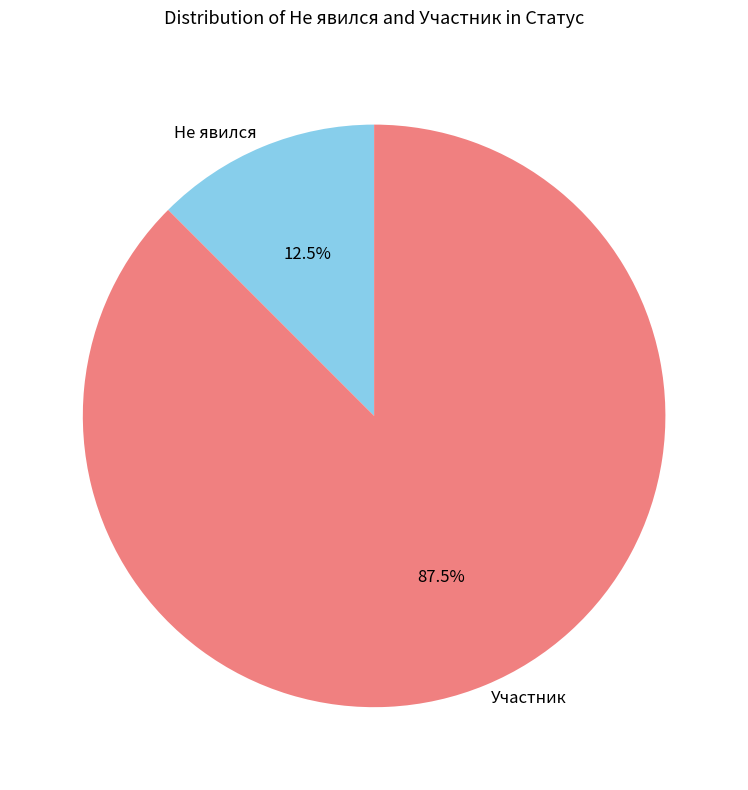

Rank the categories by value from lowest to highest.

Не явился, Участник